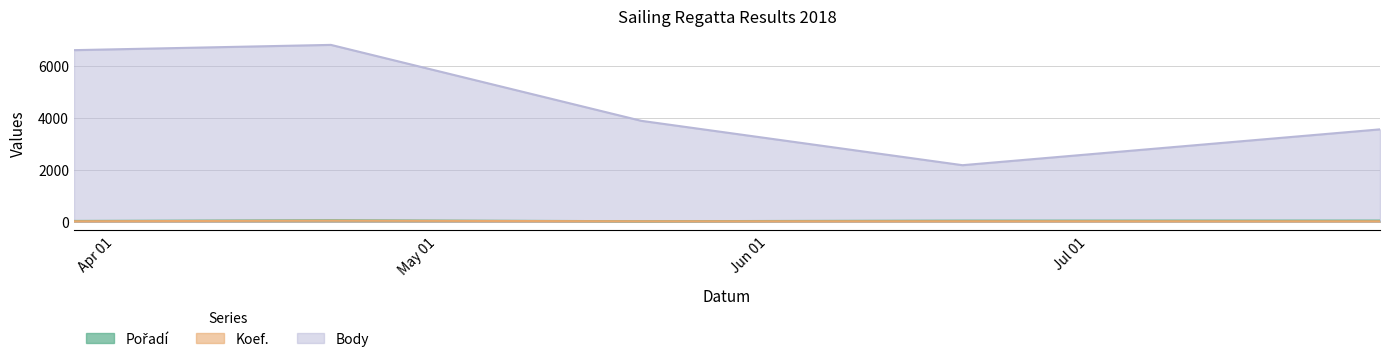

List the series in order of their peak value, highest first.

Body, Pořadí, Koef.